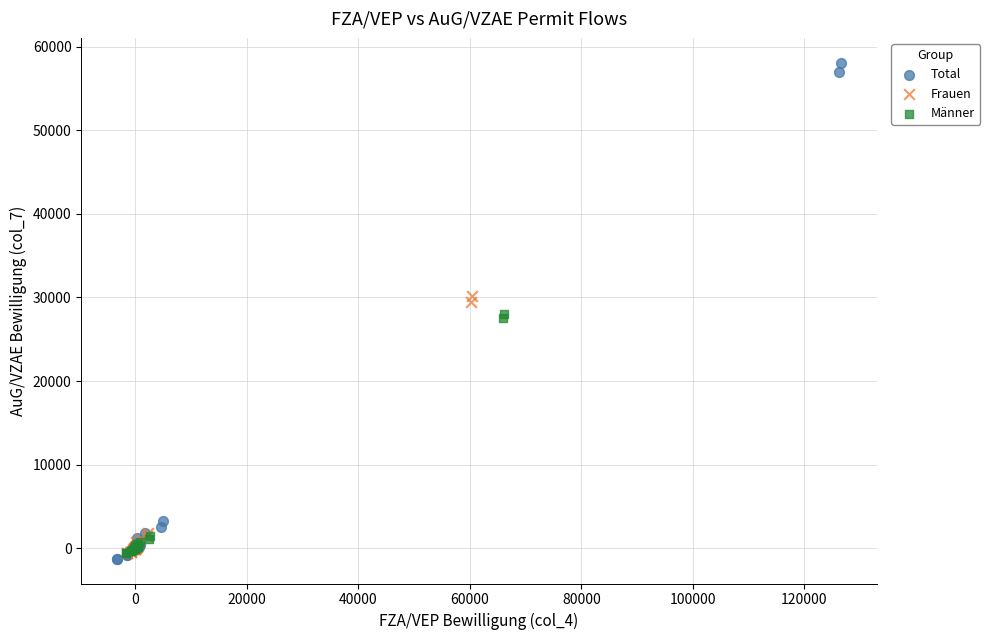

Which series has the largest Y range (max minus min)?

Total